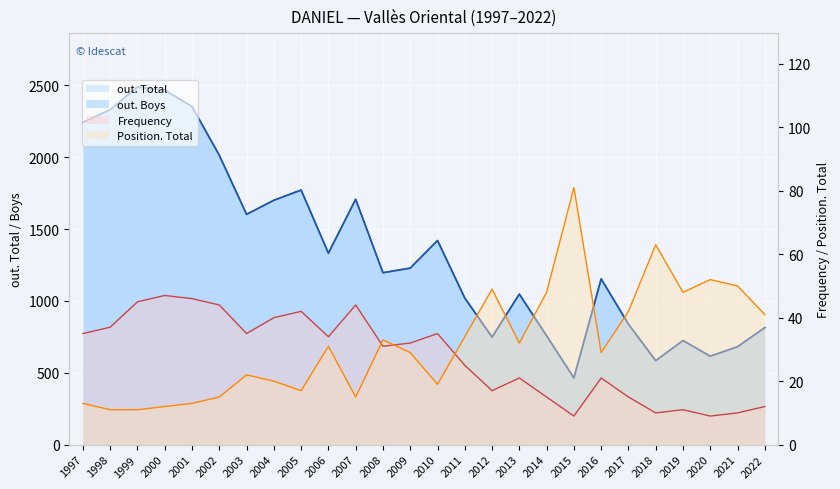

The value of out. Total at 1999 is 4111. True or false?

False